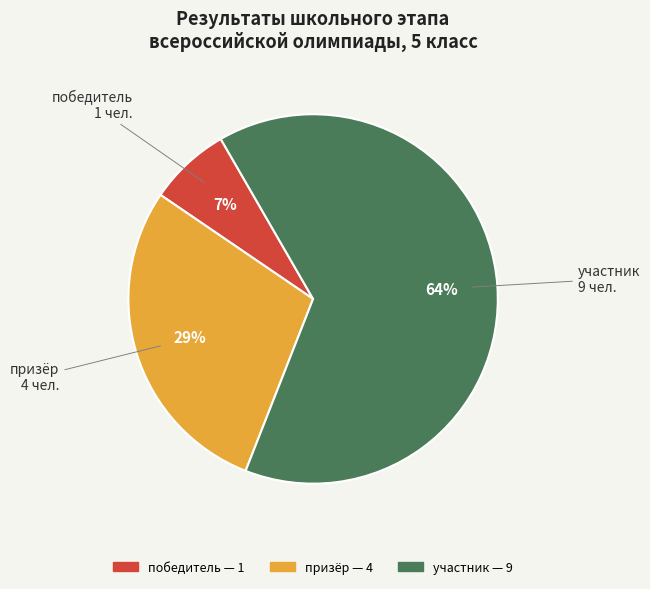

To the nearest percent, what is the difference between the largest and smallest slice percentages?

57%